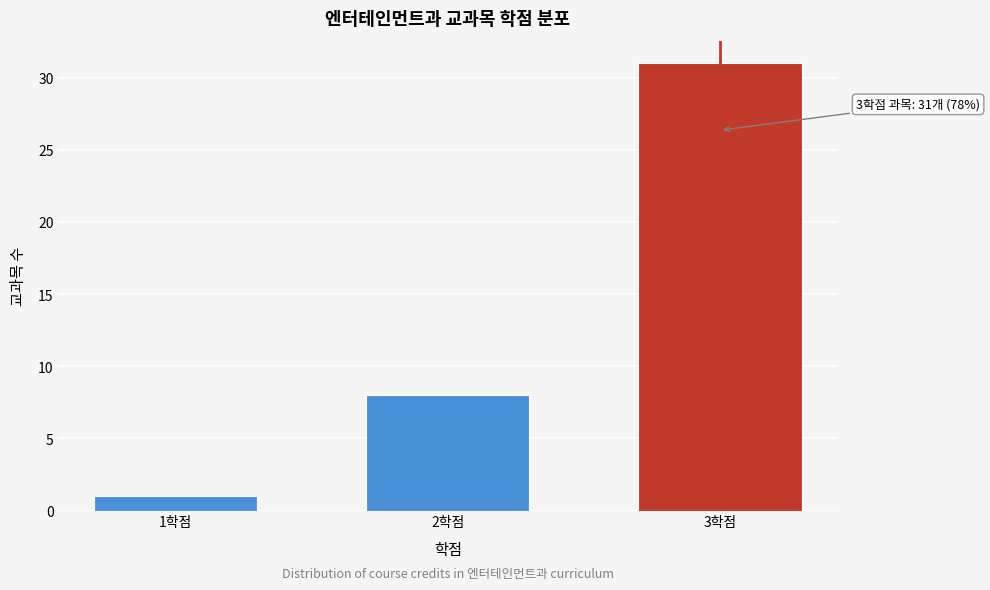

Reading left to right, list all the values displayed in this chart.

1학점=1	2학점=8	3학점=31